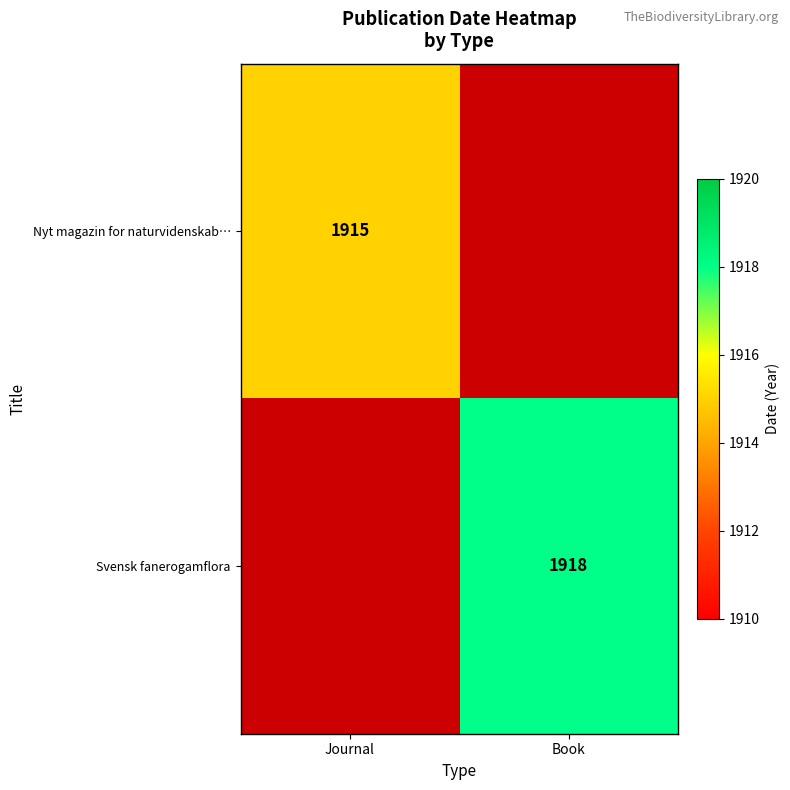

The value of Svensk fanerogamflora at Book is 1918. True or false?

True